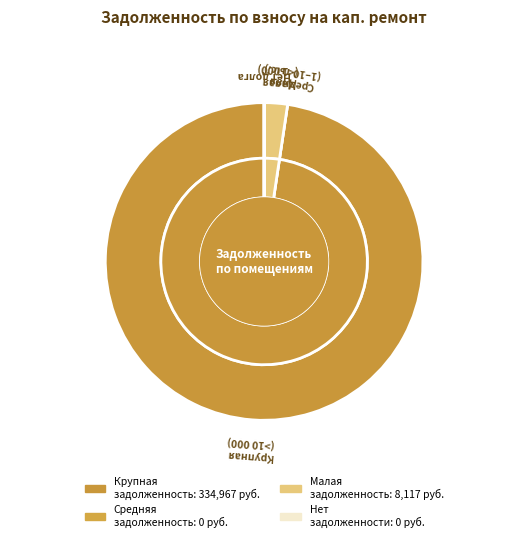

Is it true that 9 is 0% of the pie?

True